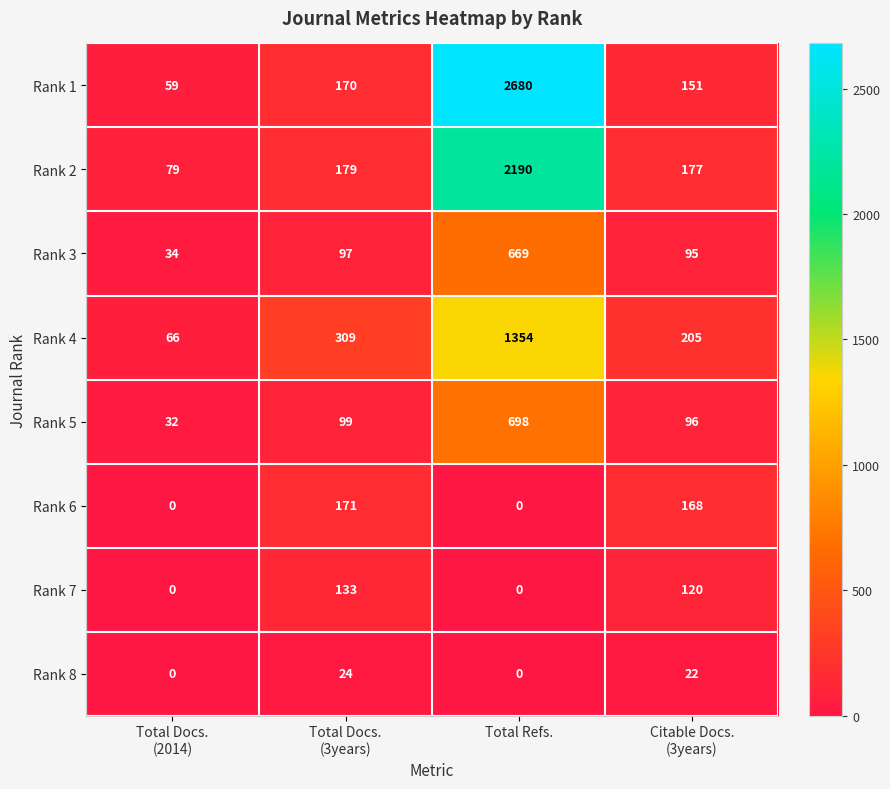

What is the average value of the Rank 2 series?

656